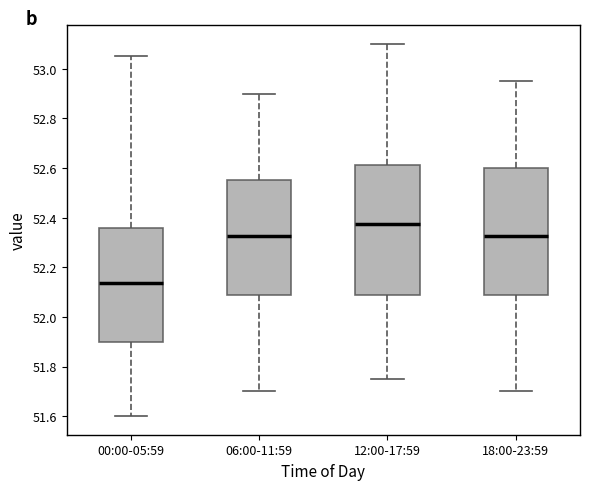

Reading left to right, transcribe this box plot: for each box, give where its median line is, the range the box spans, and where its two whiskers end, as read against the y-axis. The values are not printed on the chart, so give them approximately, as read against the axis.

00:00-05:59: median 52.14, box 51.90 to 52.36, whiskers 51.60 to 53.06
06:00-11:59: median 52.32, box 52.08 to 52.56, whiskers 51.70 to 52.90
12:00-17:59: median 52.38, box 52.08 to 52.62, whiskers 51.76 to 53.10
18:00-23:59: median 52.32, box 52.08 to 52.60, whiskers 51.70 to 52.96